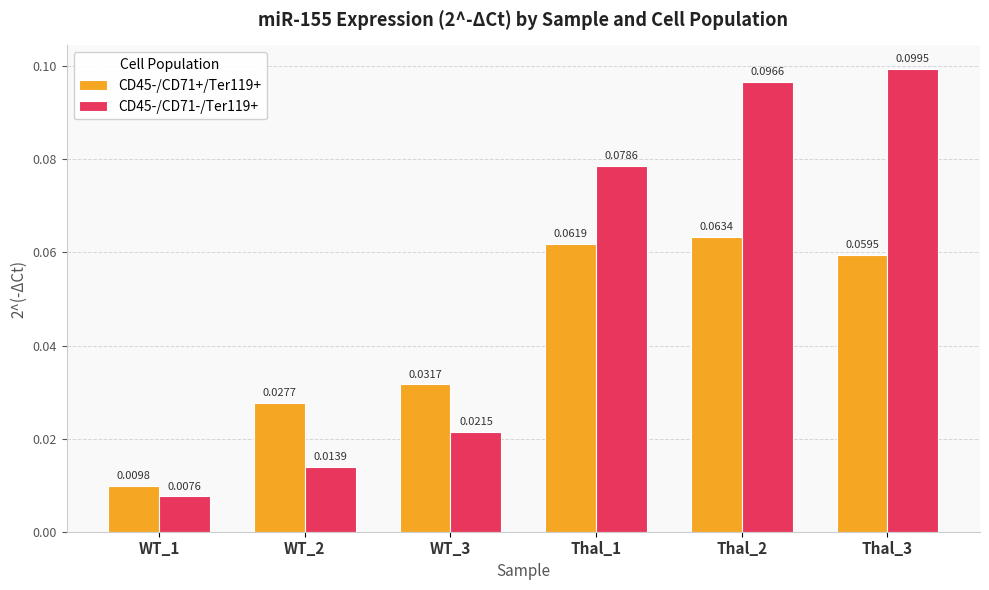

At how many categories does at least one series exceed 0?

6